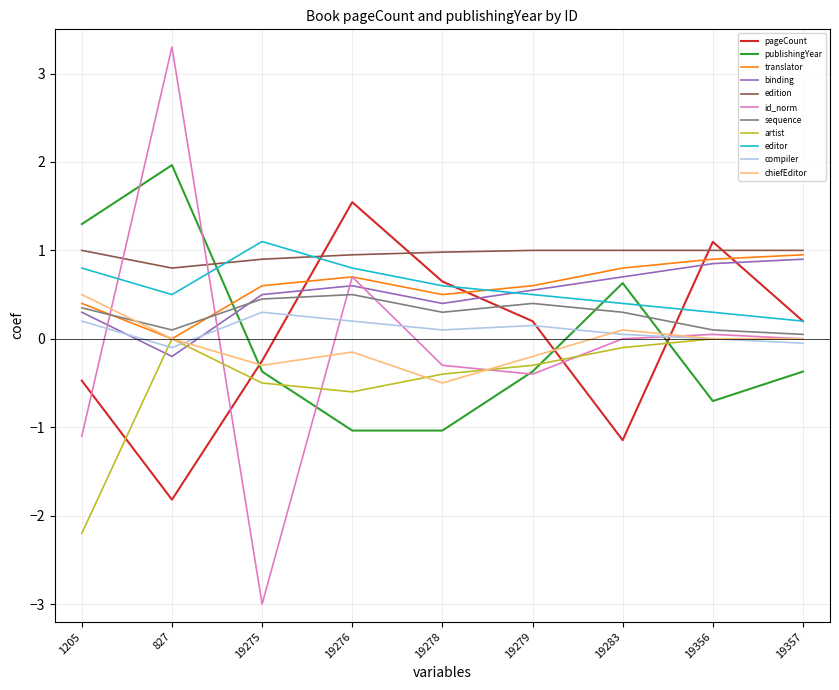

What is the total value across all series at 19279?

2.1